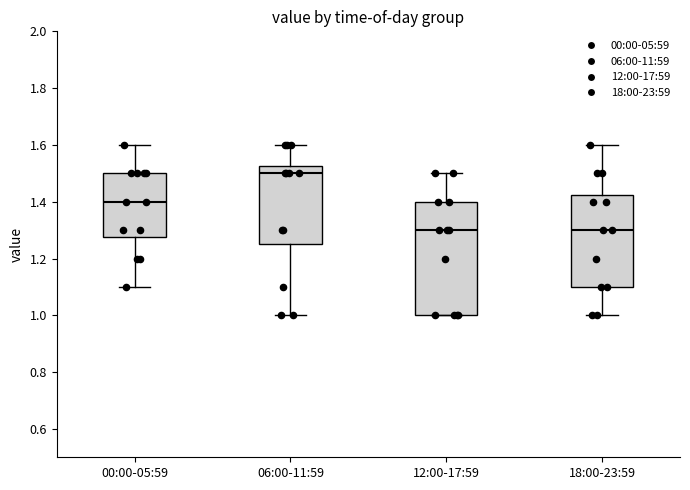

Reading left to right, transcribe this box plot: for each box, give where its median line is, the range the box spans, and where its two whiskers end, as read against the y-axis. The values are not printed on the chart, so give them approximately, as read against the axis.

00:00-05:59: median 1.40, box 1.28 to 1.50, whiskers 1.10 to 1.60
06:00-11:59: median 1.50, box 1.26 to 1.52, whiskers 1.00 to 1.60
12:00-17:59: median 1.30, box 1.00 to 1.40, whiskers 1.00 to 1.50
18:00-23:59: median 1.30, box 1.10 to 1.42, whiskers 1.00 to 1.60